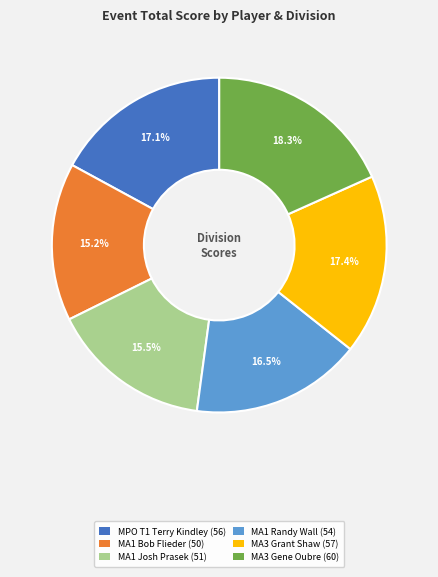

To the nearest percent, what is the combined percentage of MA1 Josh Prasek and MPO T1 Terry Kindley?

33%